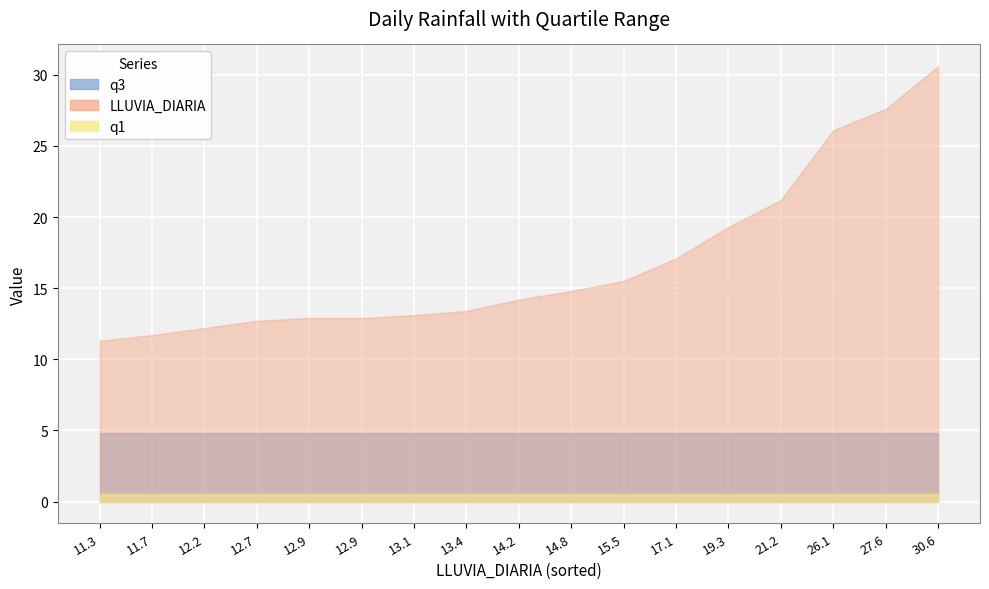

What is the label of the 10th point from the right?

13.4